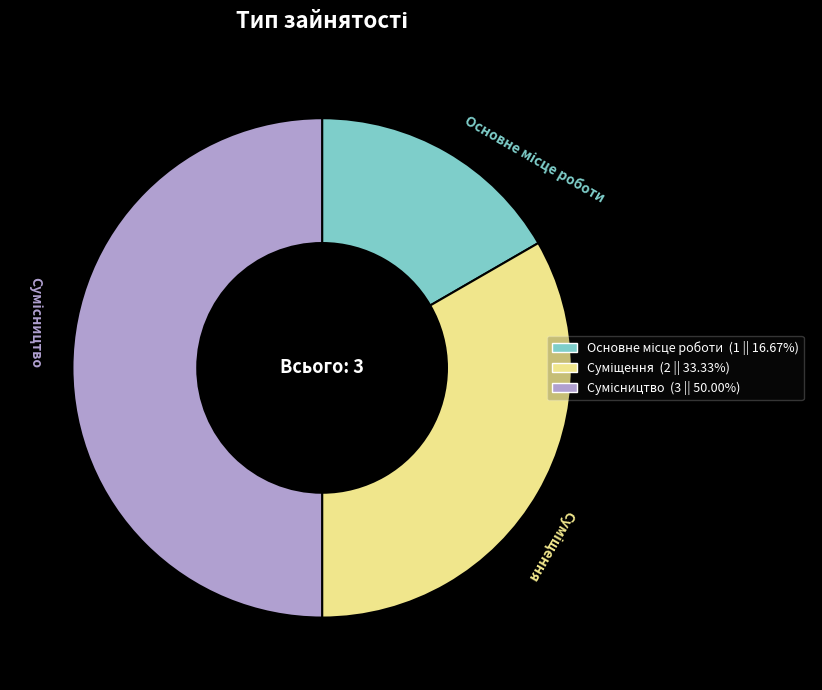

Does Основне місце роботи account for over 50% of the chart?

No